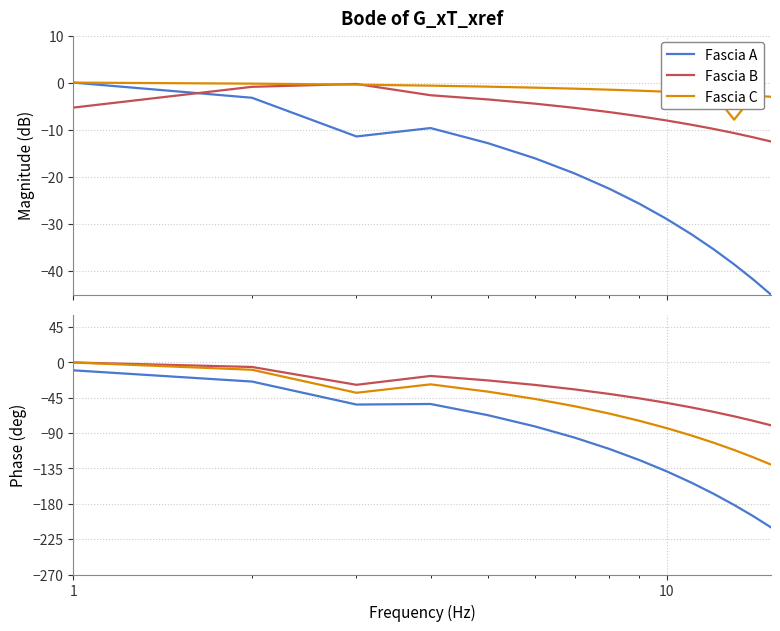

Reading left to right, extract all data points from this chart.

Fascia A: -10.0	-24.3	-53.6	-52.9	-67.1	-81.4	-95.7	-110.0	-124.3	-138.6	-152.9	-167.1	-181.4	-195.7	-210.0
Fascia B: 0.0	-5.7	-28.4	-17.1	-22.9	-28.6	-34.3	-40.0	-45.7	-51.4	-57.1	-62.9	-68.6	-74.3	-80.0
Fascia C: 0.0	-9.3	-38.6	-27.9	-37.1	-46.4	-55.7	-65.0	-74.3	-83.6	-92.9	-102.1	-111.4	-120.7	-130.0